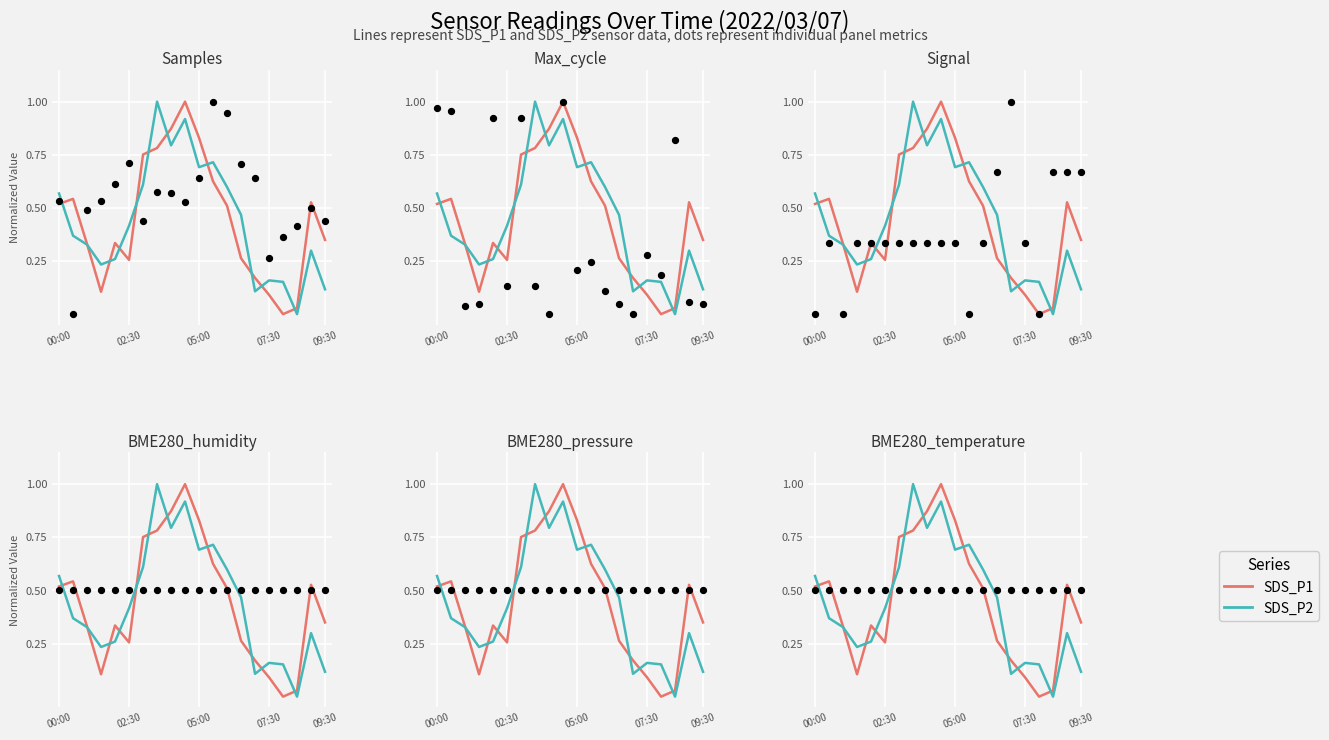

Which series has the largest total across all categories?

SDS_P1